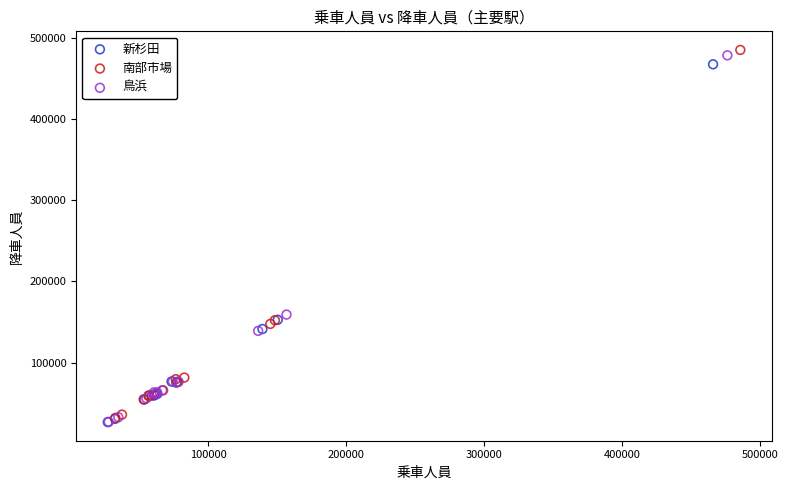

Which series has the widest spread of Y values?

南部市場